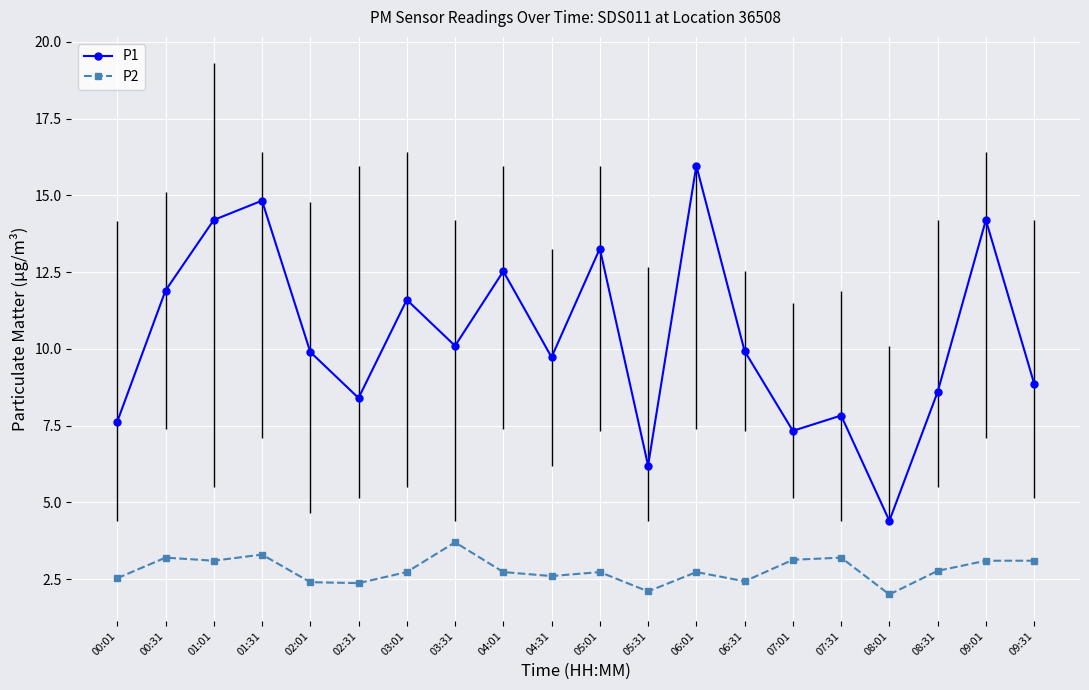

What are all the series names shown in the legend?

P1, P2